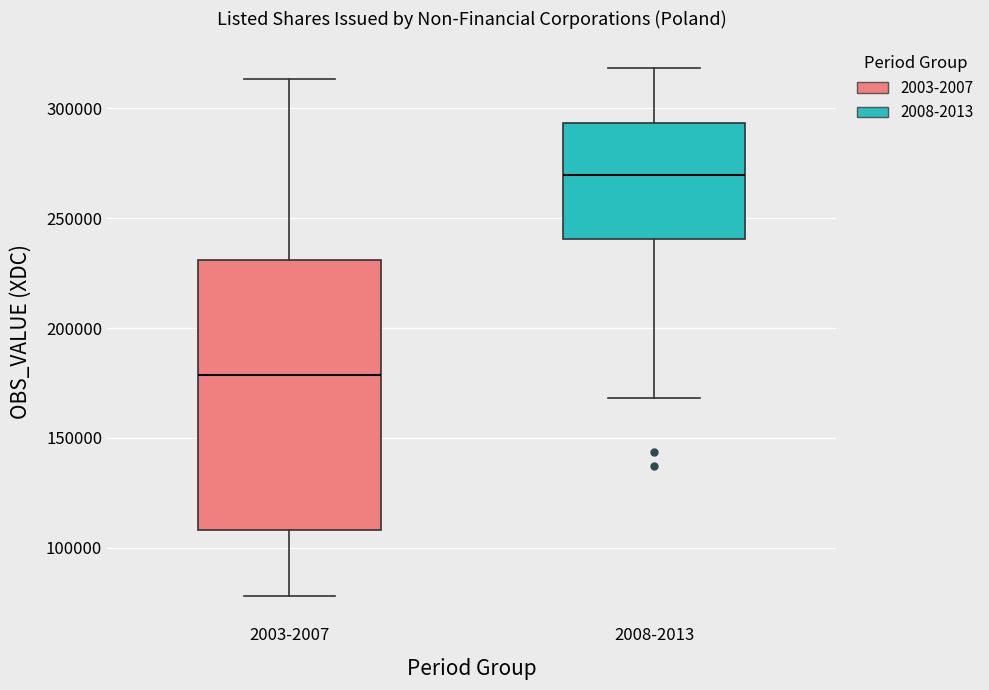

Which box is the tallest, from its lower edge to its upper edge?

2003-2007